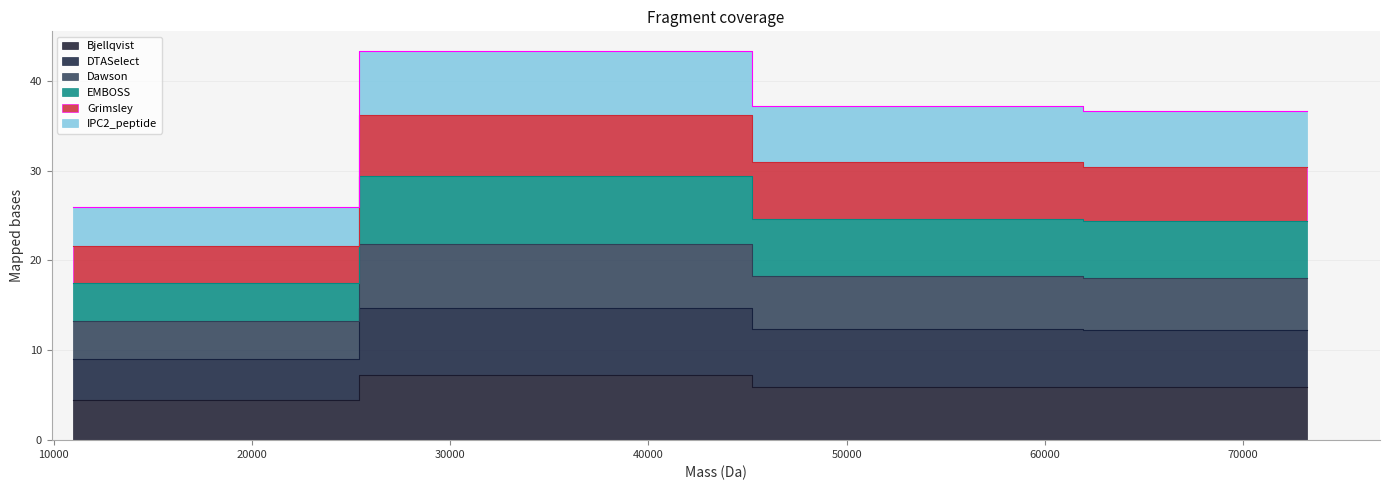

In DTASelect, how many points are higher than both neighbors (excluding endpoints)?

1